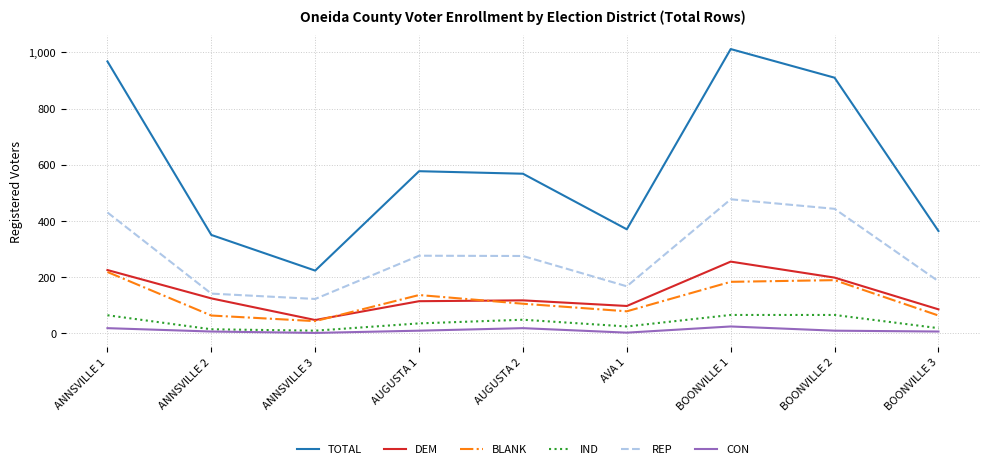

How many lines are shown in the chart?

6